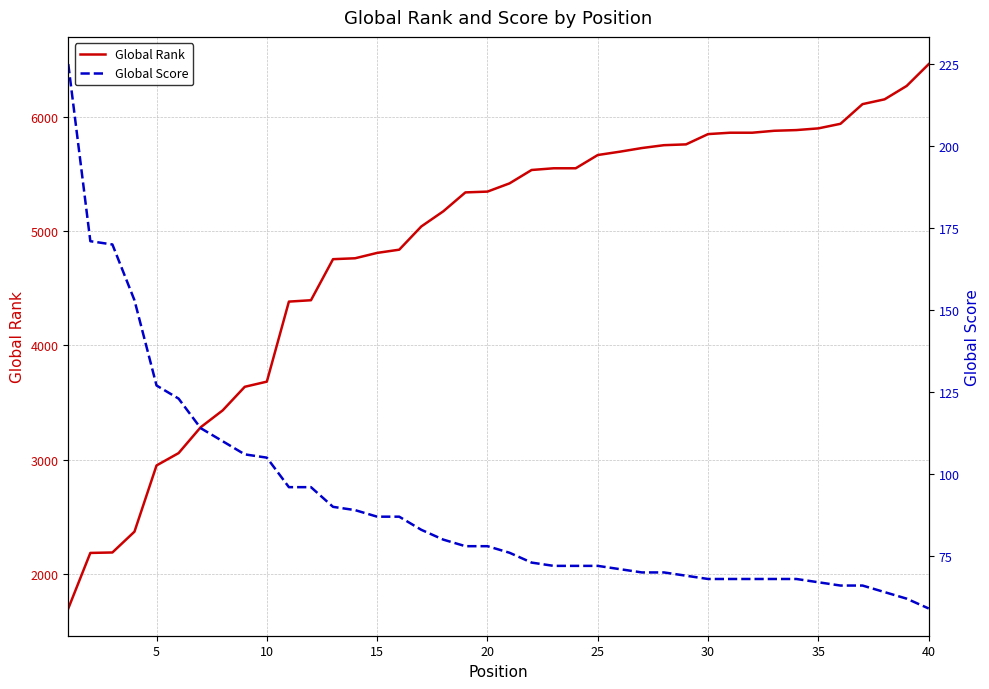

Reading right to left, extract all data points from this chart.

Global Rank: 6460	6269	6152	6110	5938	5898	5883	5877	5860	5860	5848	5758	5751	5726	5694	5665	5549	5549	5534	5417	5345	5338	5173	5040	4837	4809	4762	4754	4395	4383	3683	3638	3432	3284	3058	2950	2371	2189	2185	1699
Global Score: 59	62	64	66	66	67	68	68	68	68	68	69	70	70	71	72	72	72	73	76	78	78	80	83	87	87	89	90	96	96	105	106	110	114	123	127	153	170	171	225